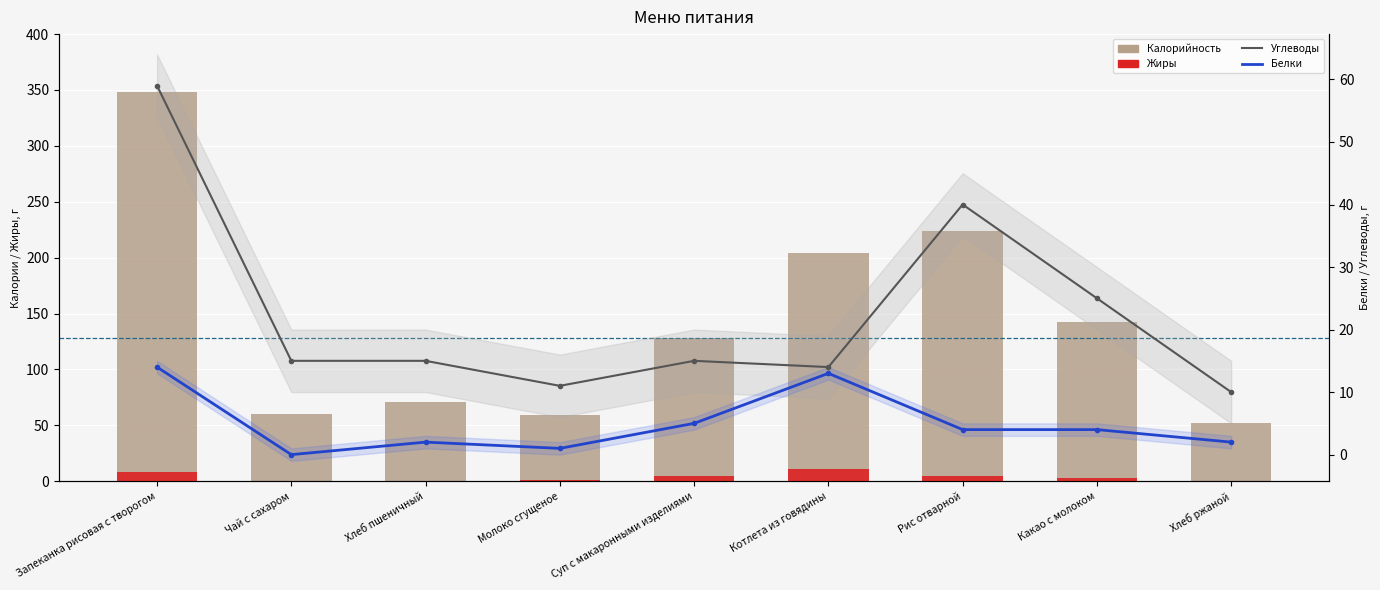

Which category has the highest value in the Жиры series?

Котлета из говядины